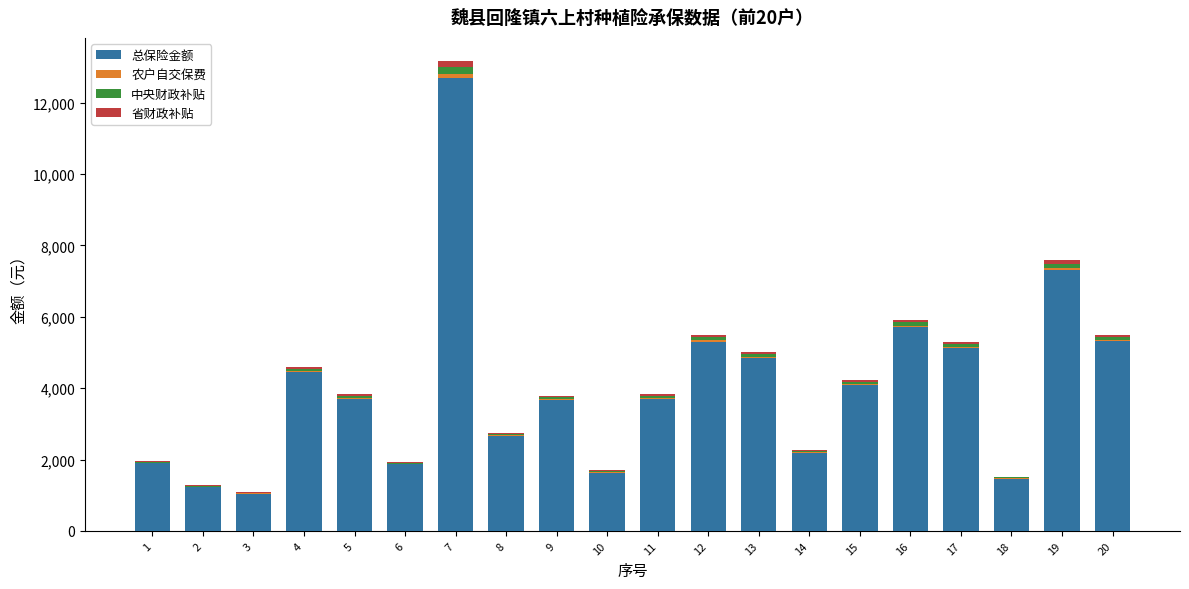

Are the bars grouped side by side (vs. stacked)?

No